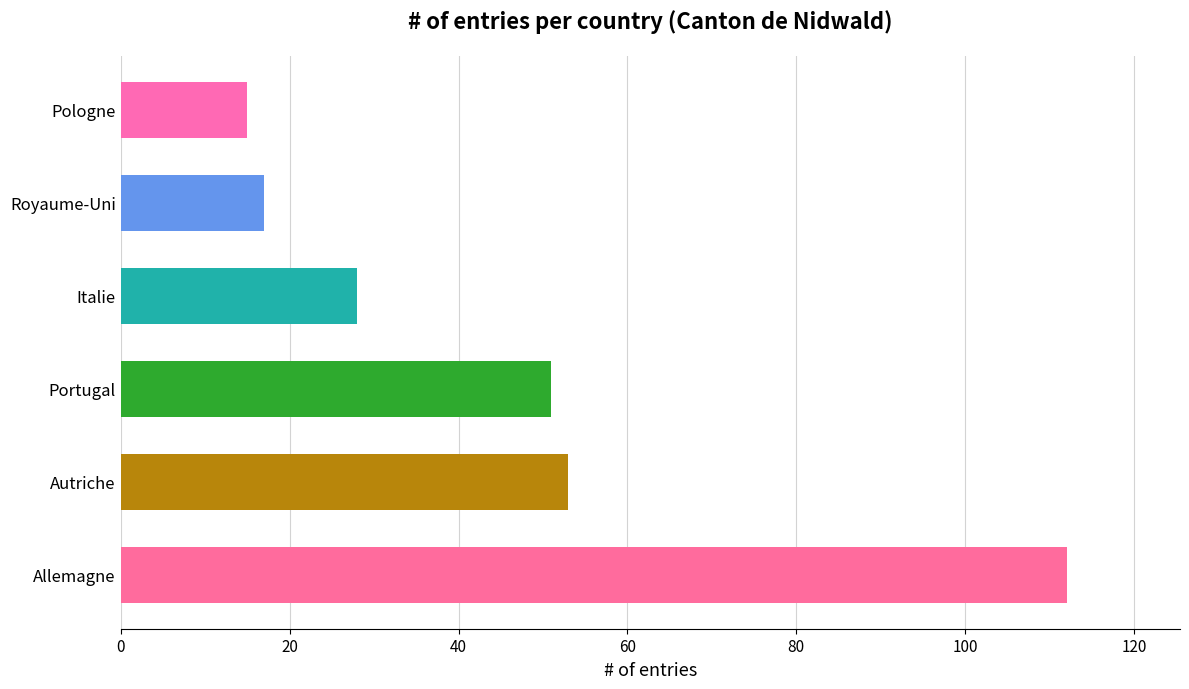

The value at Allemagne is 112. True or false?

True